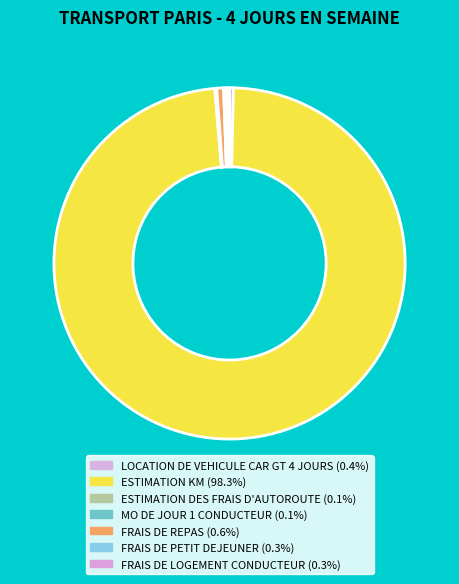

The ESTIMATION KM slice represents 87% of the pie. True or false?

False